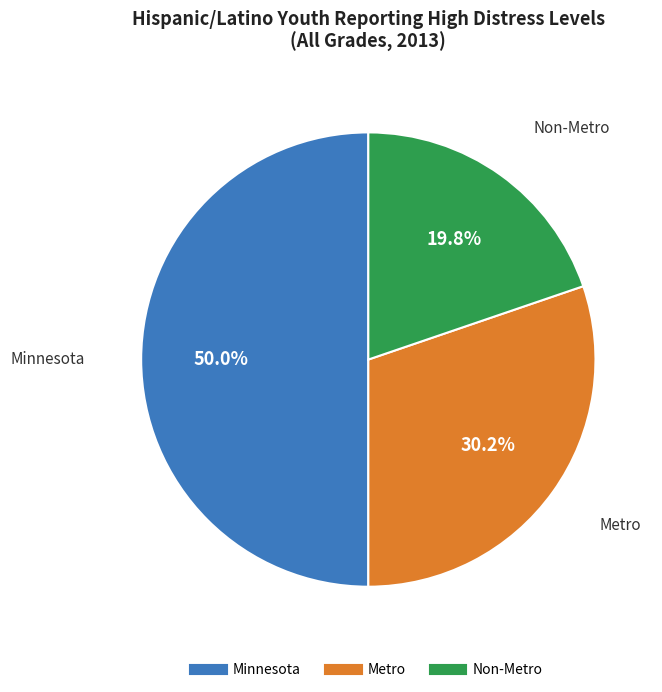

How many segments does this pie chart have?

3